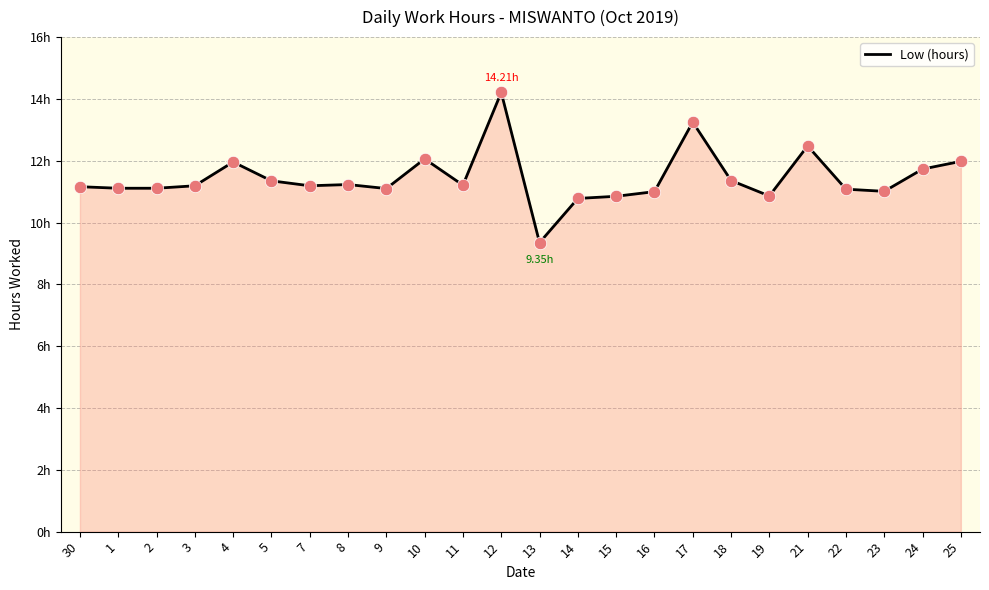

Which has a higher value, 3 or 15?

3